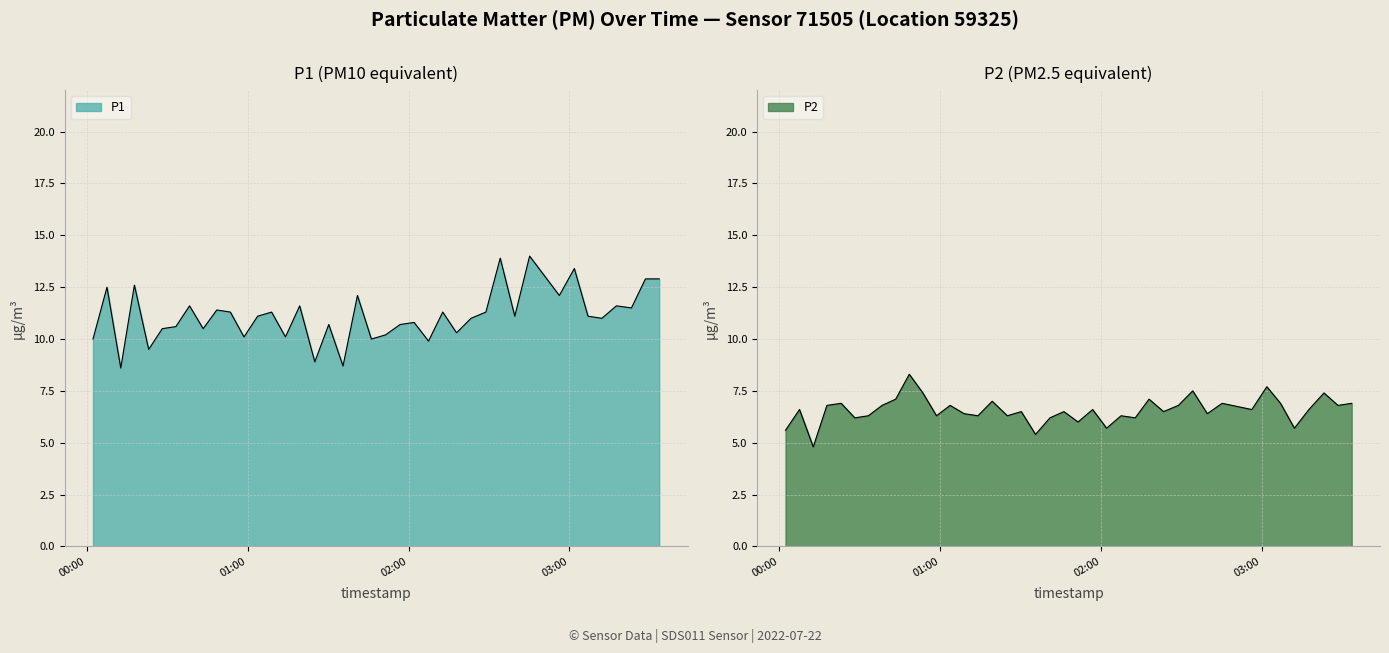

True or false: P2 and P1 cross at least once.

False